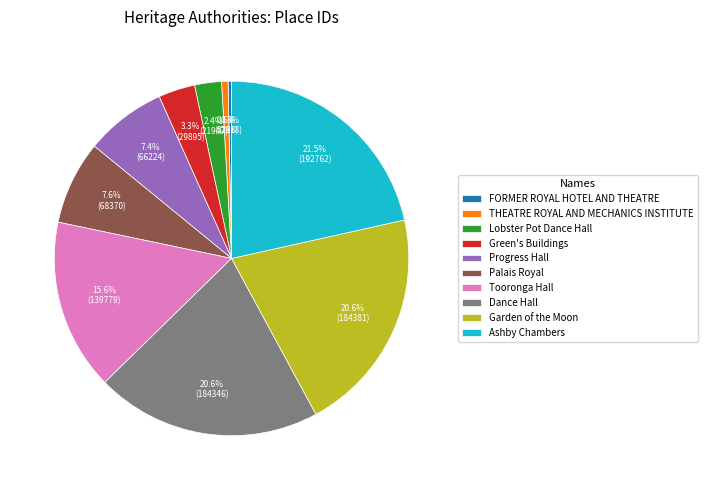

Is the sum of Garden of the Moon and Ashby Chambers greater than half?

No